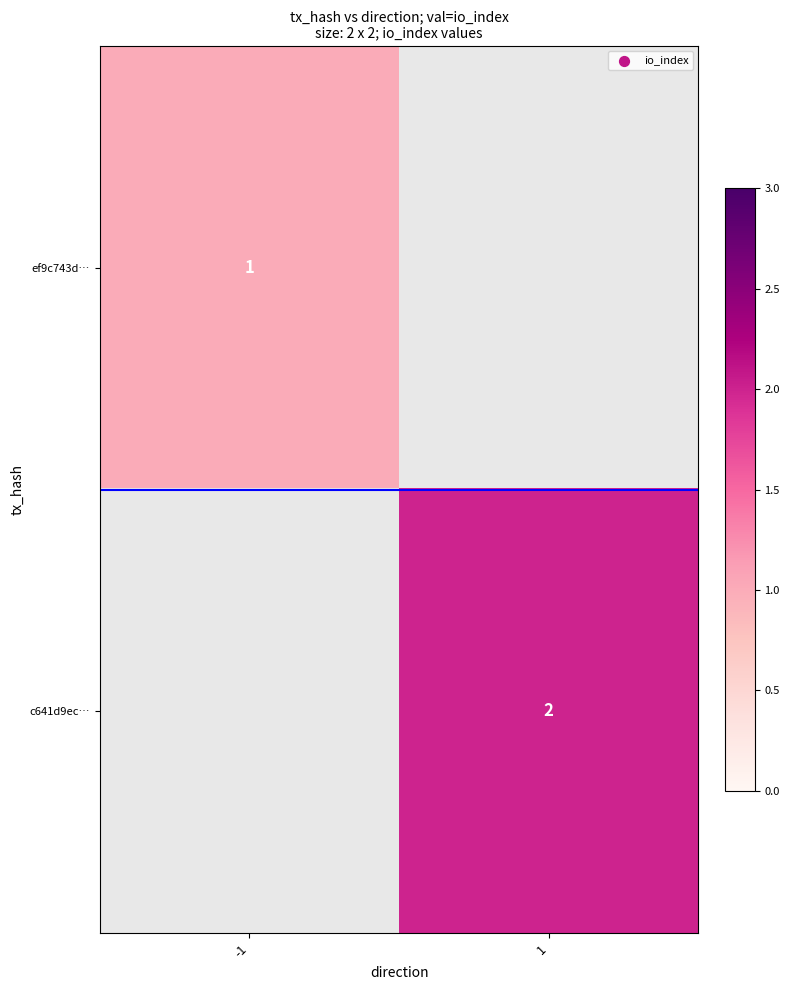

The value of ef9c743d… at -1 is 2. True or false?

False